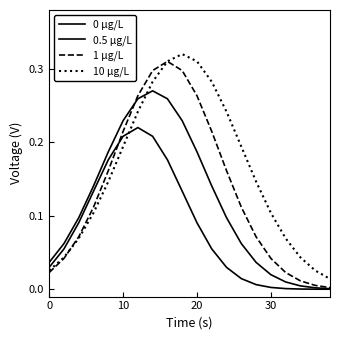

Reading left to right, extract all data points from this chart.

0 µg/L: 0.0	0.1	0.1	0.1	0.2	0.2	0.2	0.2	0.2	0.1	0.1	0.1	0.0	0.0	0.0	0.0	0.0	0.0	0.0	0.0
0.5 µg/L: 0.0	0.1	0.1	0.1	0.2	0.2	0.3	0.3	0.3	0.2	0.2	0.1	0.1	0.1	0.0	0.0	0.0	0.0	0.0	0.0
1 µg/L: 0.0	0.0	0.1	0.1	0.2	0.2	0.3	0.3	0.3	0.3	0.3	0.2	0.2	0.1	0.1	0.0	0.0	0.0	0.0	0.0
10 µg/L: 0.0	0.0	0.1	0.1	0.1	0.2	0.2	0.3	0.3	0.3	0.3	0.3	0.2	0.2	0.1	0.1	0.1	0.0	0.0	0.0